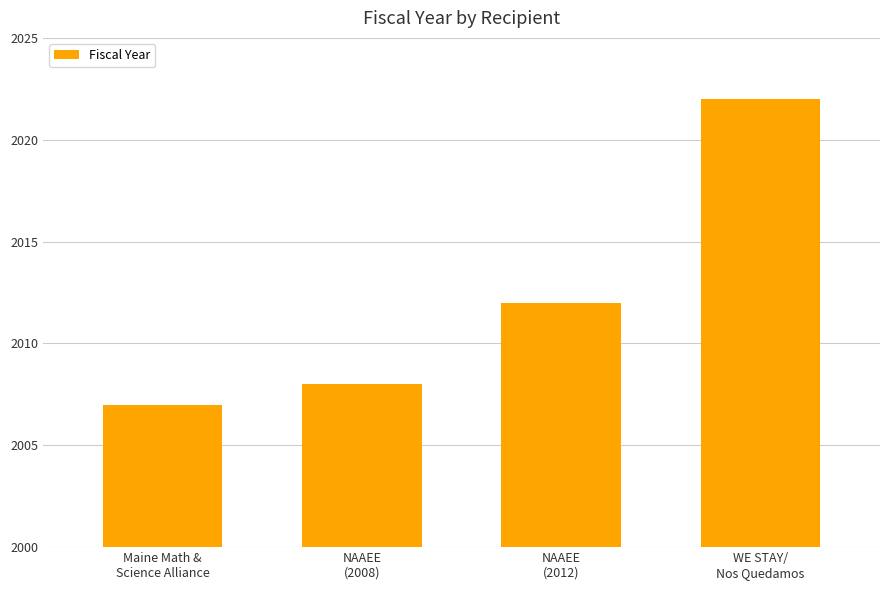

What is the change in value from NAAEE
(2008) to NAAEE
(2012)?

+4